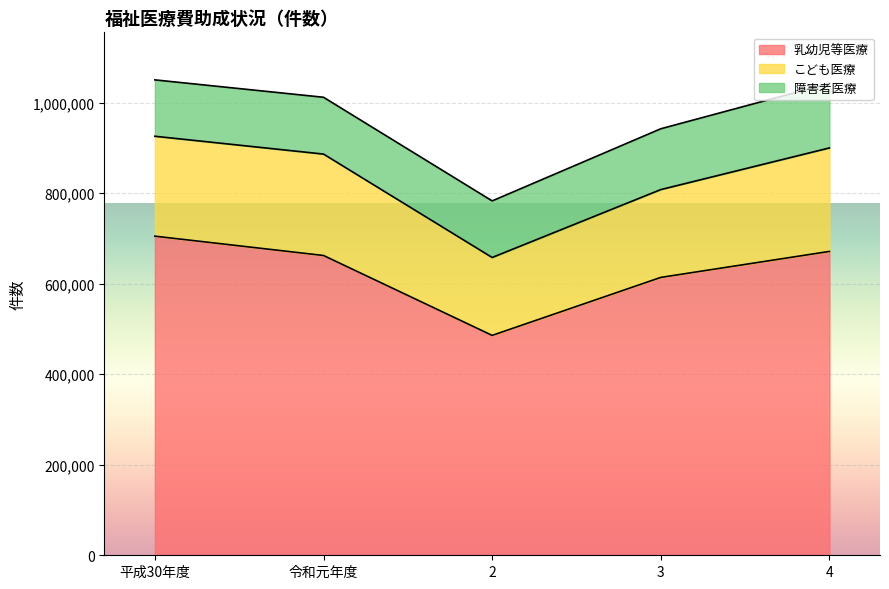

Rank the series by their maximum value, from highest to lowest.

乳幼児等医療, こども医療, 障害者医療